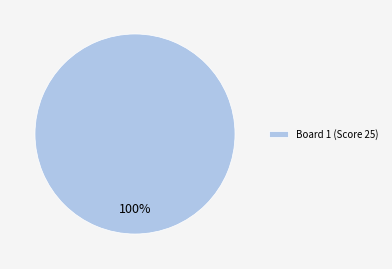

How many segments does this pie chart have?

1